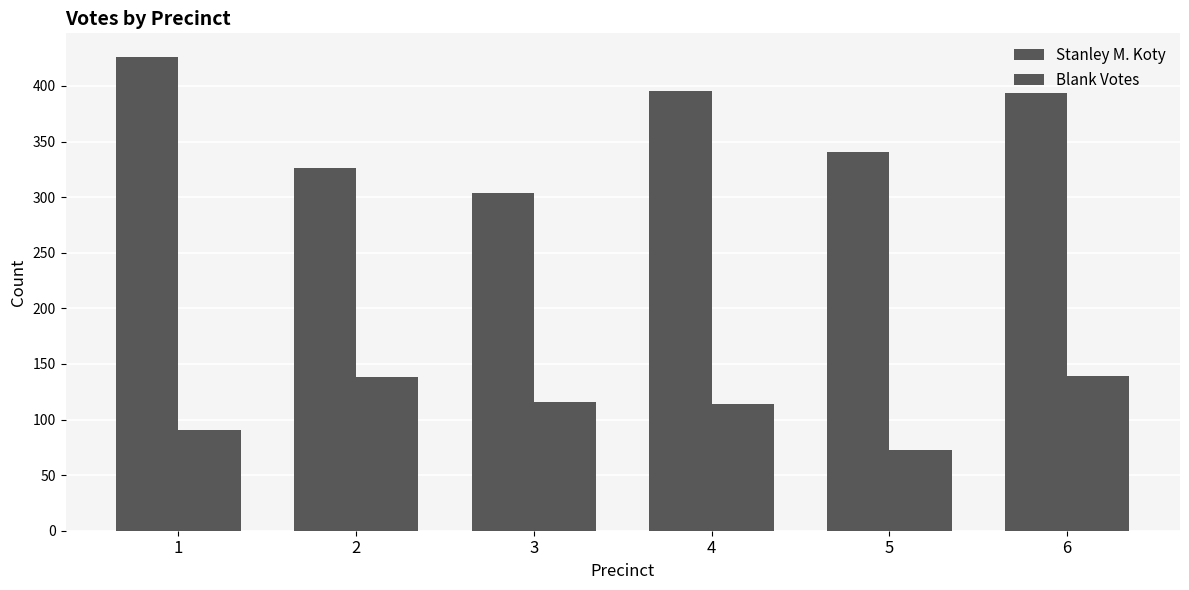

How many series are shown in this chart?

2